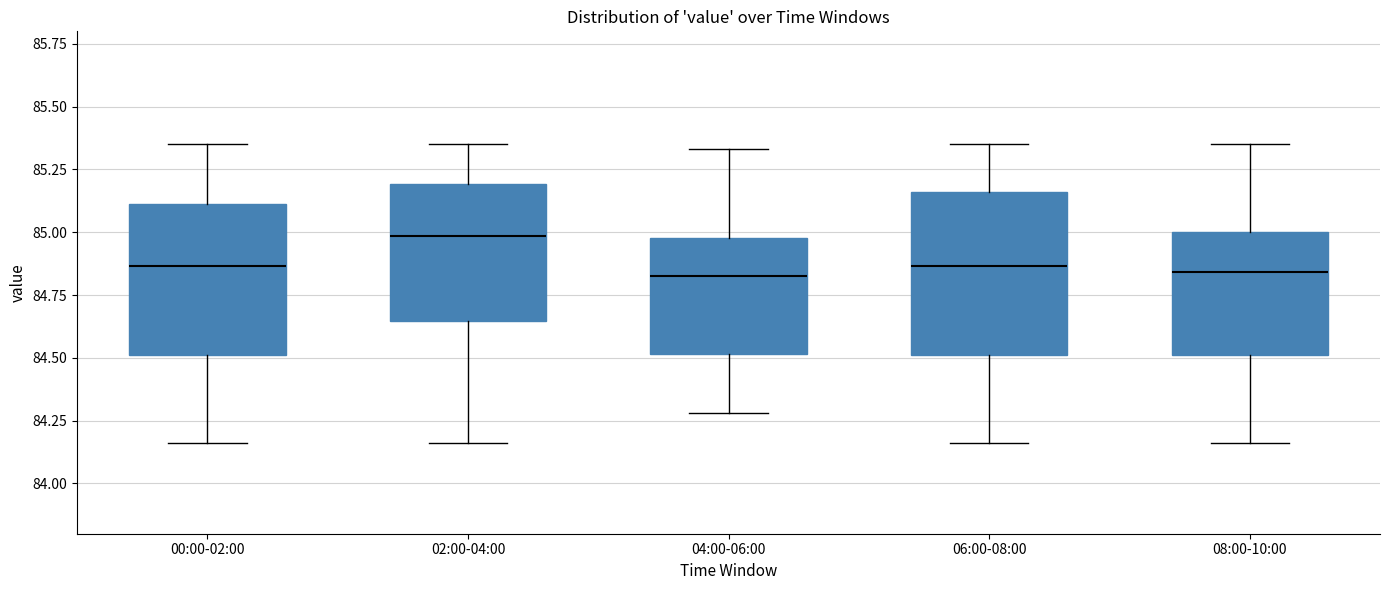

Reading left to right, transcribe this box plot: for each box, give where its median line is, the range the box spans, and where its two whiskers end, as read against the y-axis. The values are not printed on the chart, so give them approximately, as read against the axis.

00:00-02:00: median 84.85, box 84.50 to 85.10, whiskers 84.15 to 85.35
02:00-04:00: median 85.00, box 84.65 to 85.20, whiskers 84.15 to 85.35
04:00-06:00: median 84.85, box 84.50 to 85.00, whiskers 84.30 to 85.35
06:00-08:00: median 84.85, box 84.50 to 85.15, whiskers 84.15 to 85.35
08:00-10:00: median 84.85, box 84.50 to 85.00, whiskers 84.15 to 85.35